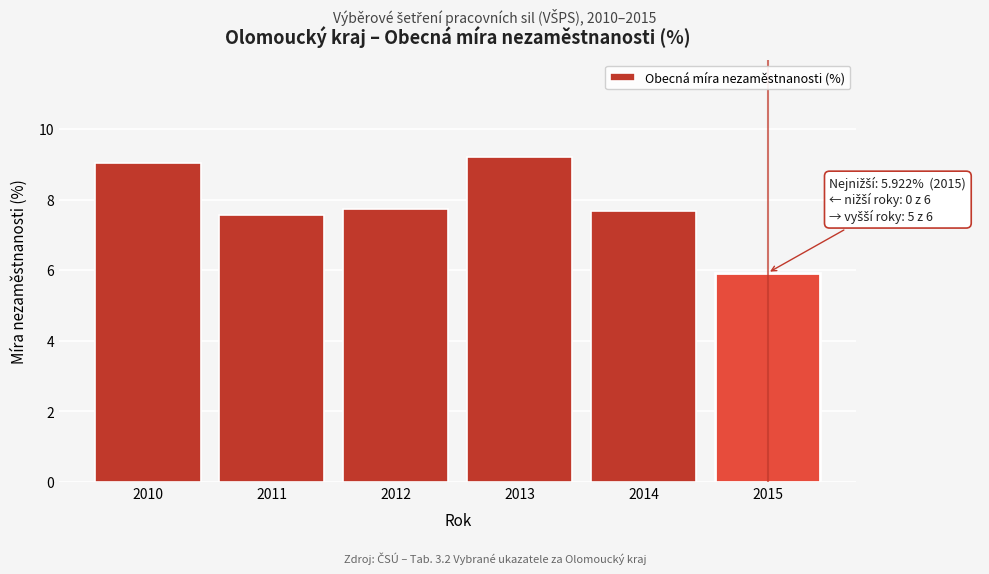

Reading left to right, extract all data points from this chart.

2010=9.1	2011=7.6	2012=7.7	2013=9.2	2014=7.7	2015=5.9